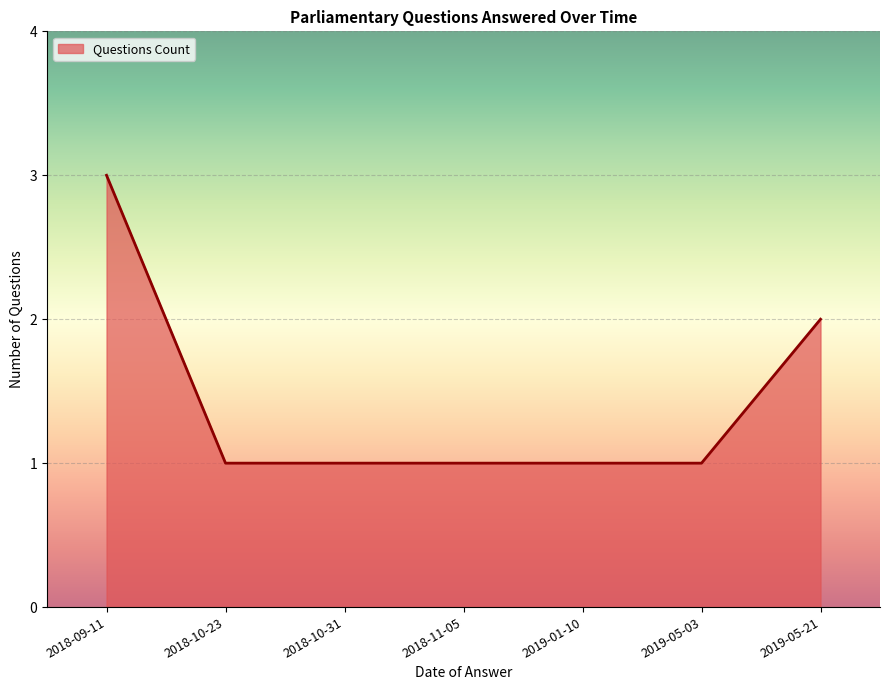

Does the chart have visible grid lines?

Yes